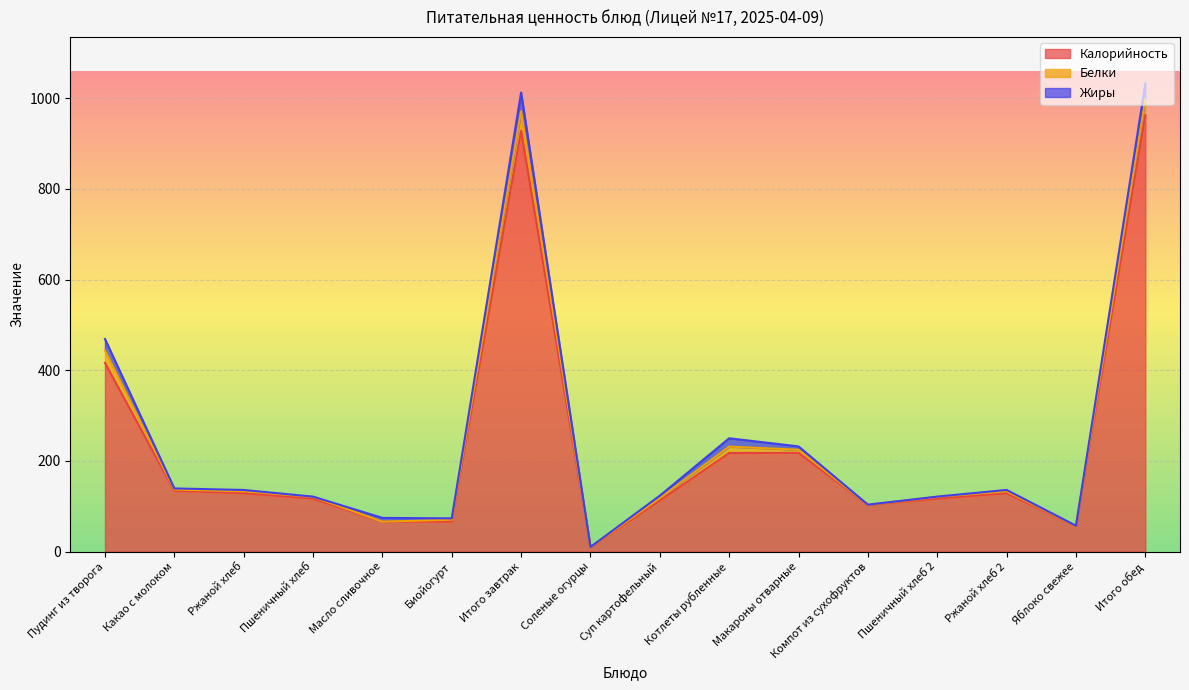

What position from the right is Суп картофельный?

8